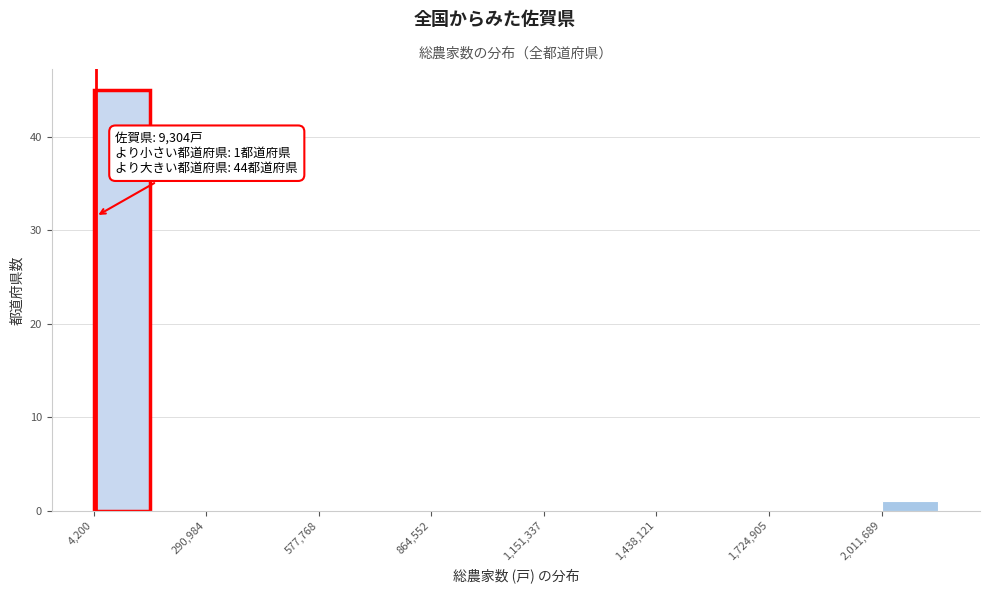

Read against the x-axis, roughly where is the centre of the tallest bar?

100000